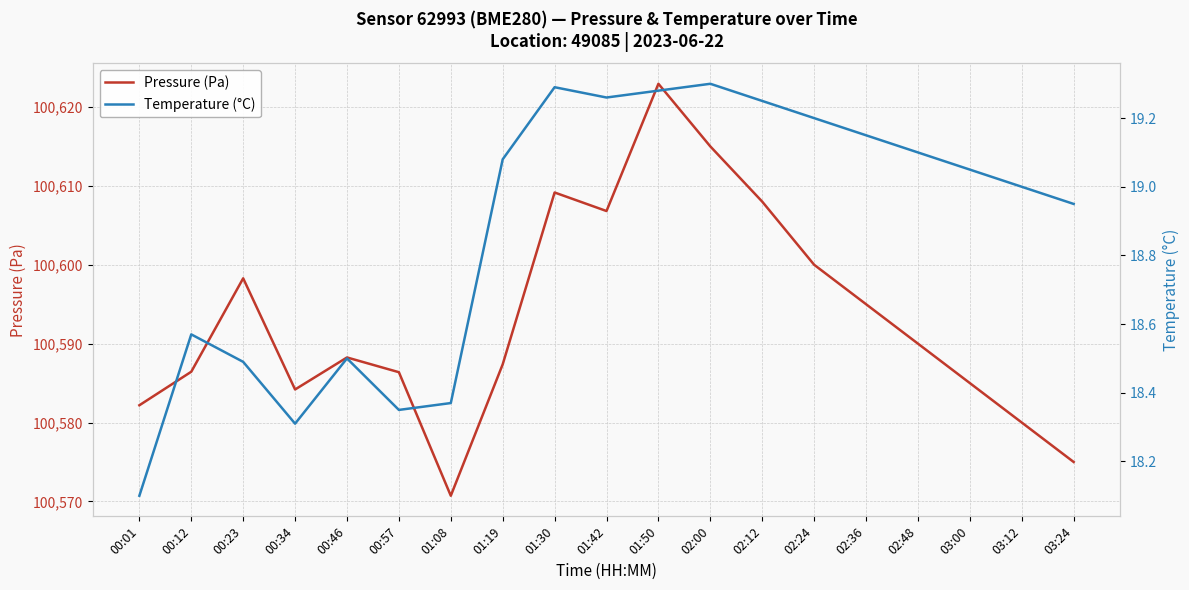

What is the label of the 13th point from the right?

01:08